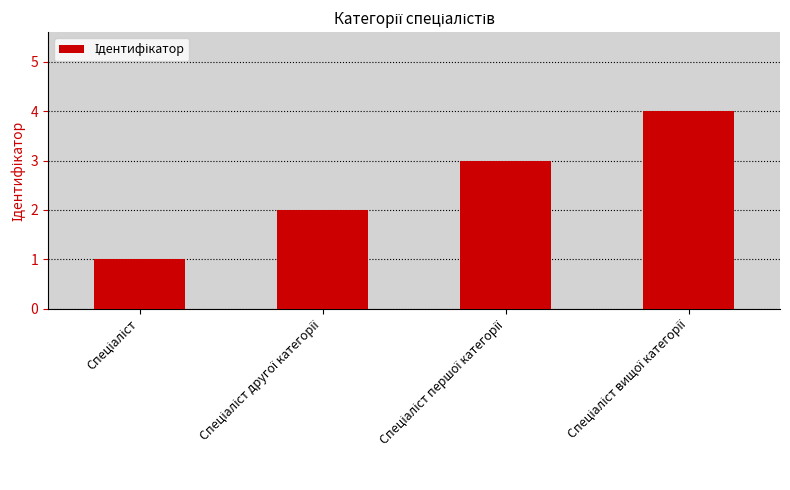

Reading right to left, what are all the values shown in this chart?

4	3	2	1